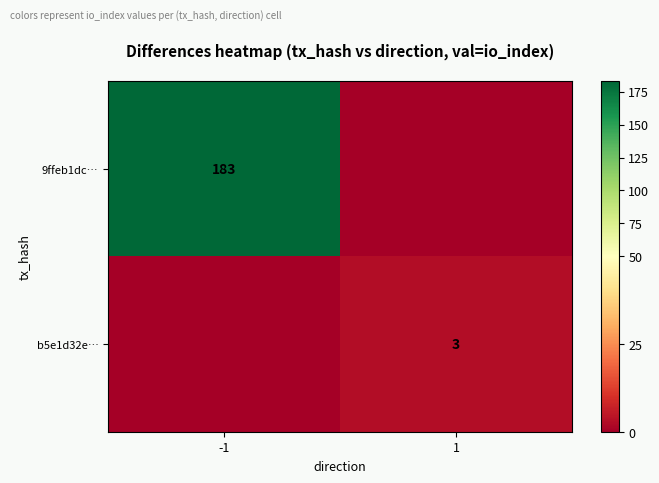

True or false: b5e1d32e… has a value of 0 at -1.

True